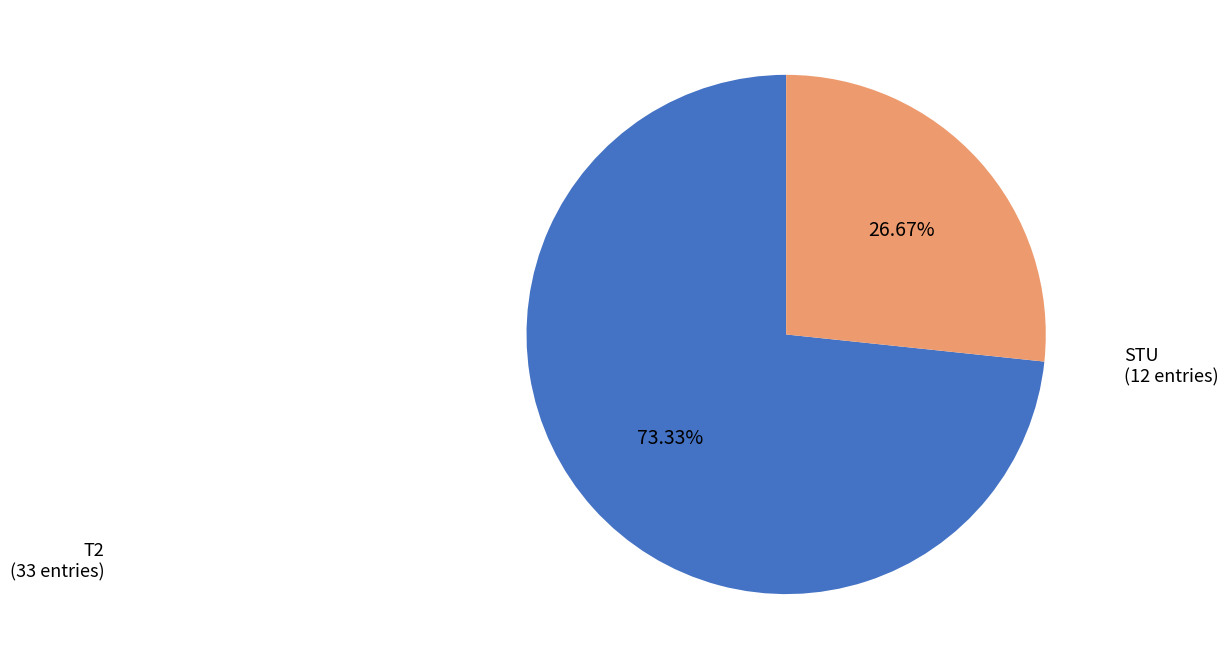

Does any single category account for the majority?

Yes